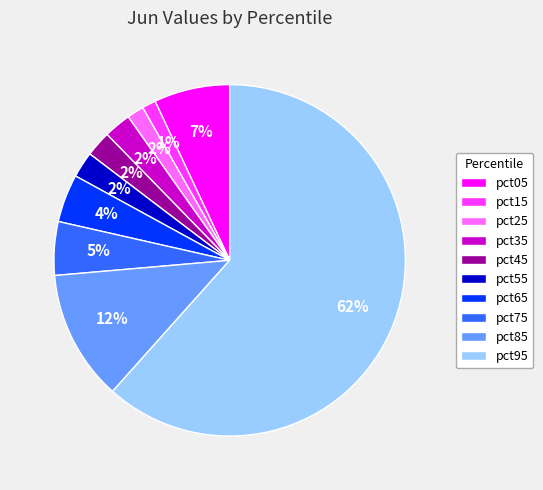

Combined, do pct15 and pct05 account for over 50%?

No